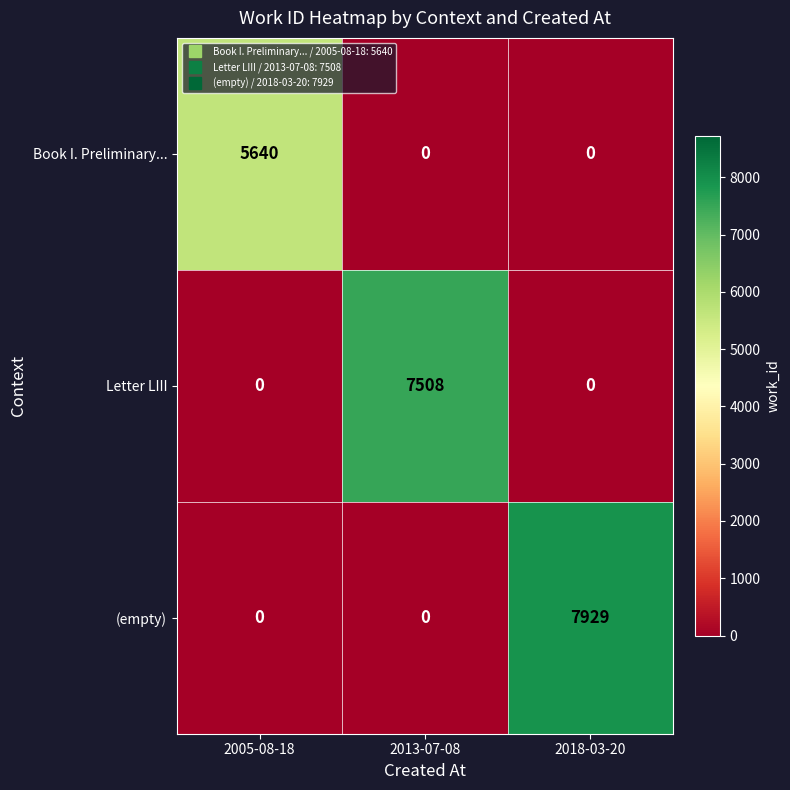

Which series has the largest range (max minus min)?

(empty)